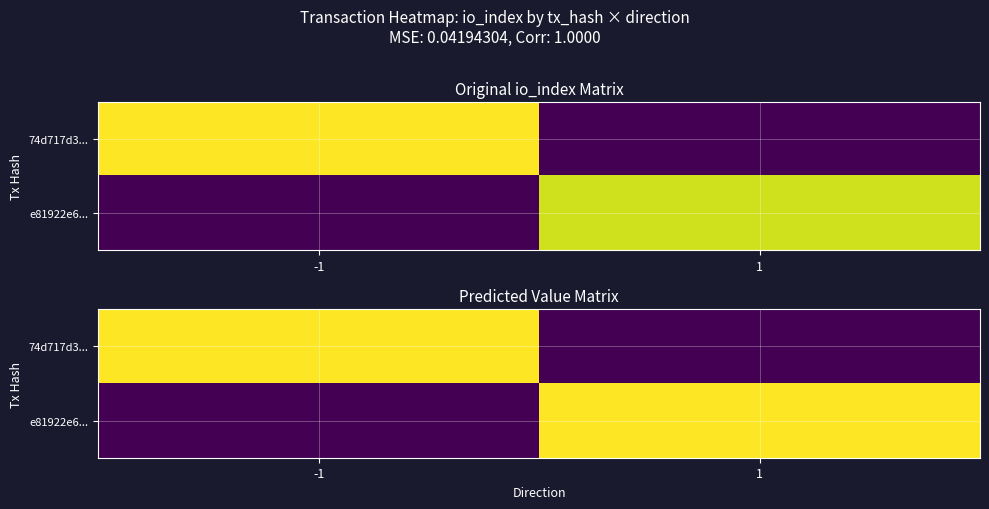

How many distinct data groups are displayed?

2